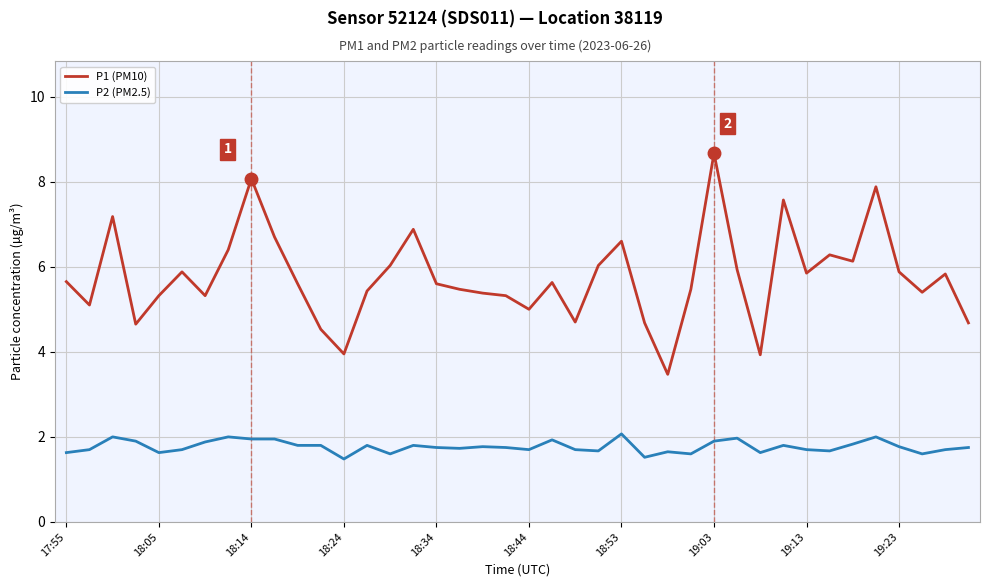

Which series has the largest range (max minus min)?

P1 (PM10)